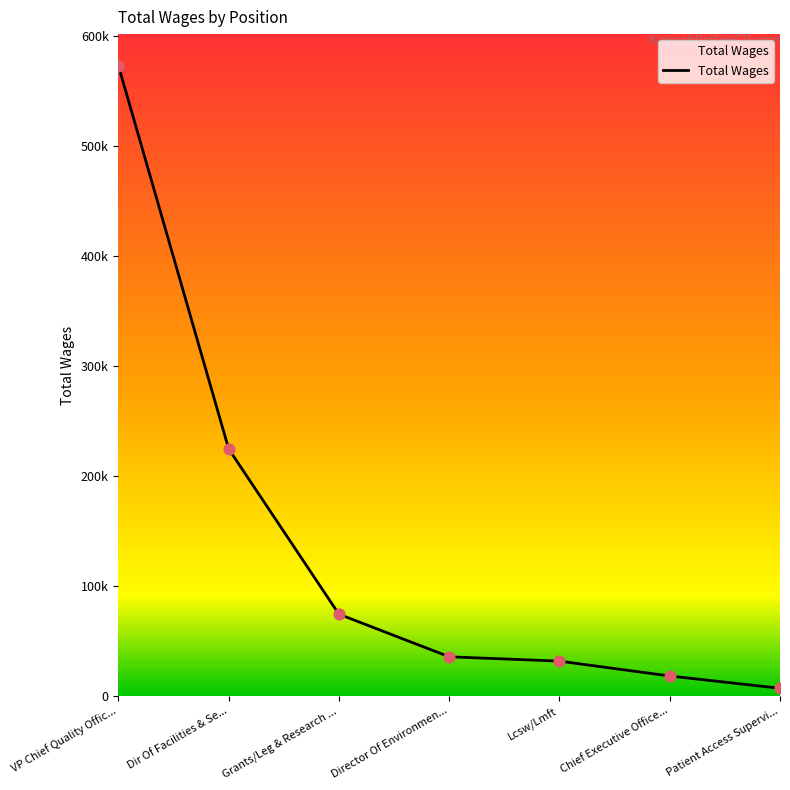

Which has a higher value, Patient Access Supervi... or Dir Of Facilities & Se...?

Dir Of Facilities & Se...